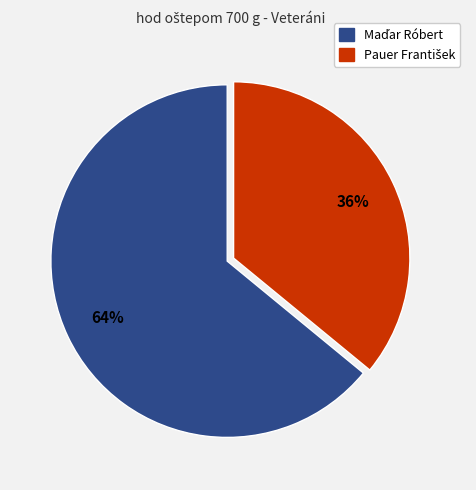

Is there any slice that represents more than half of the pie?

Yes